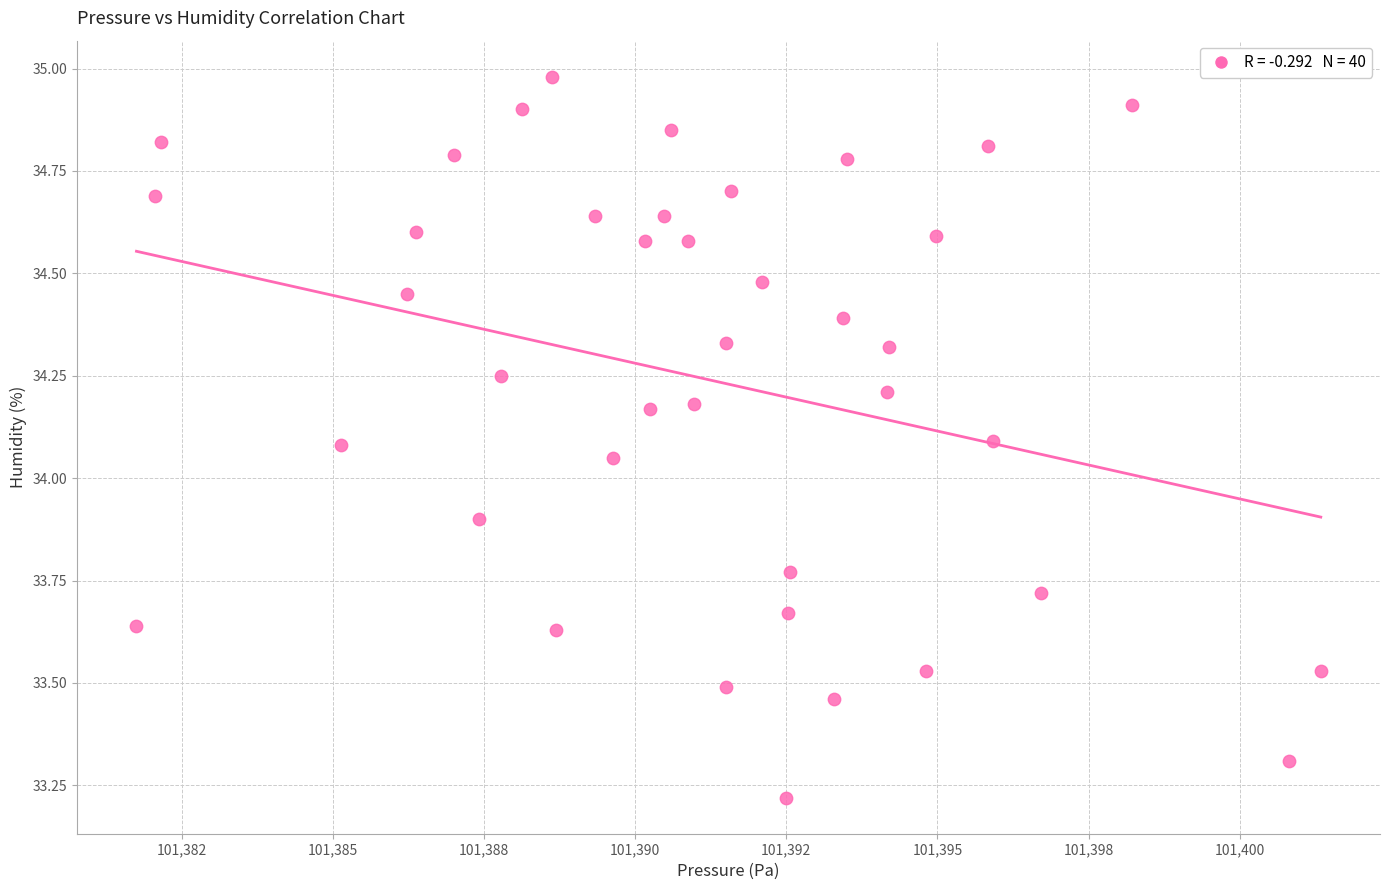

What is the range of X values (max minus min)?

19.6